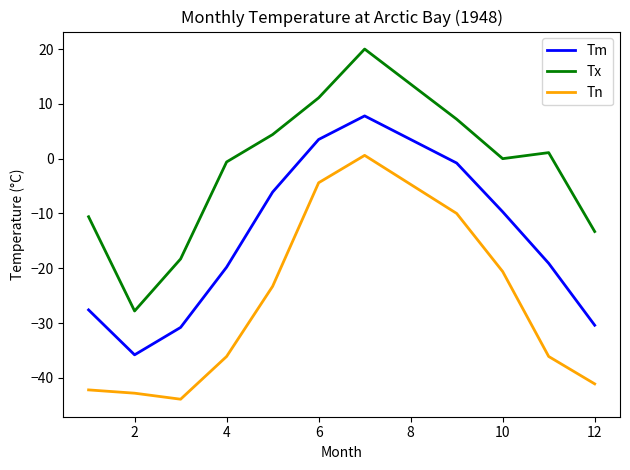

Which series has the largest range (max minus min)?

Tx